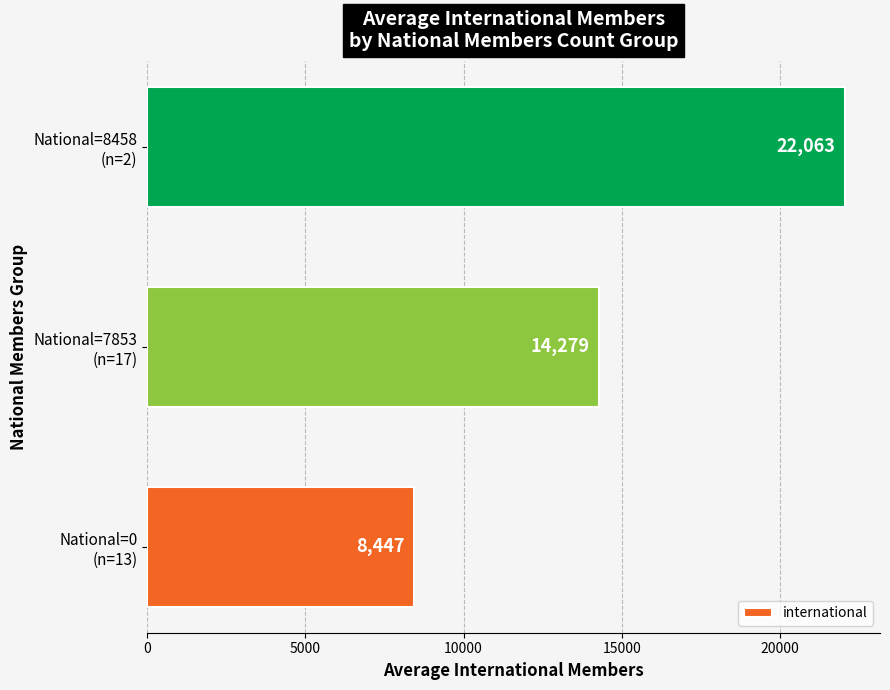

How many values are below 14279?

1